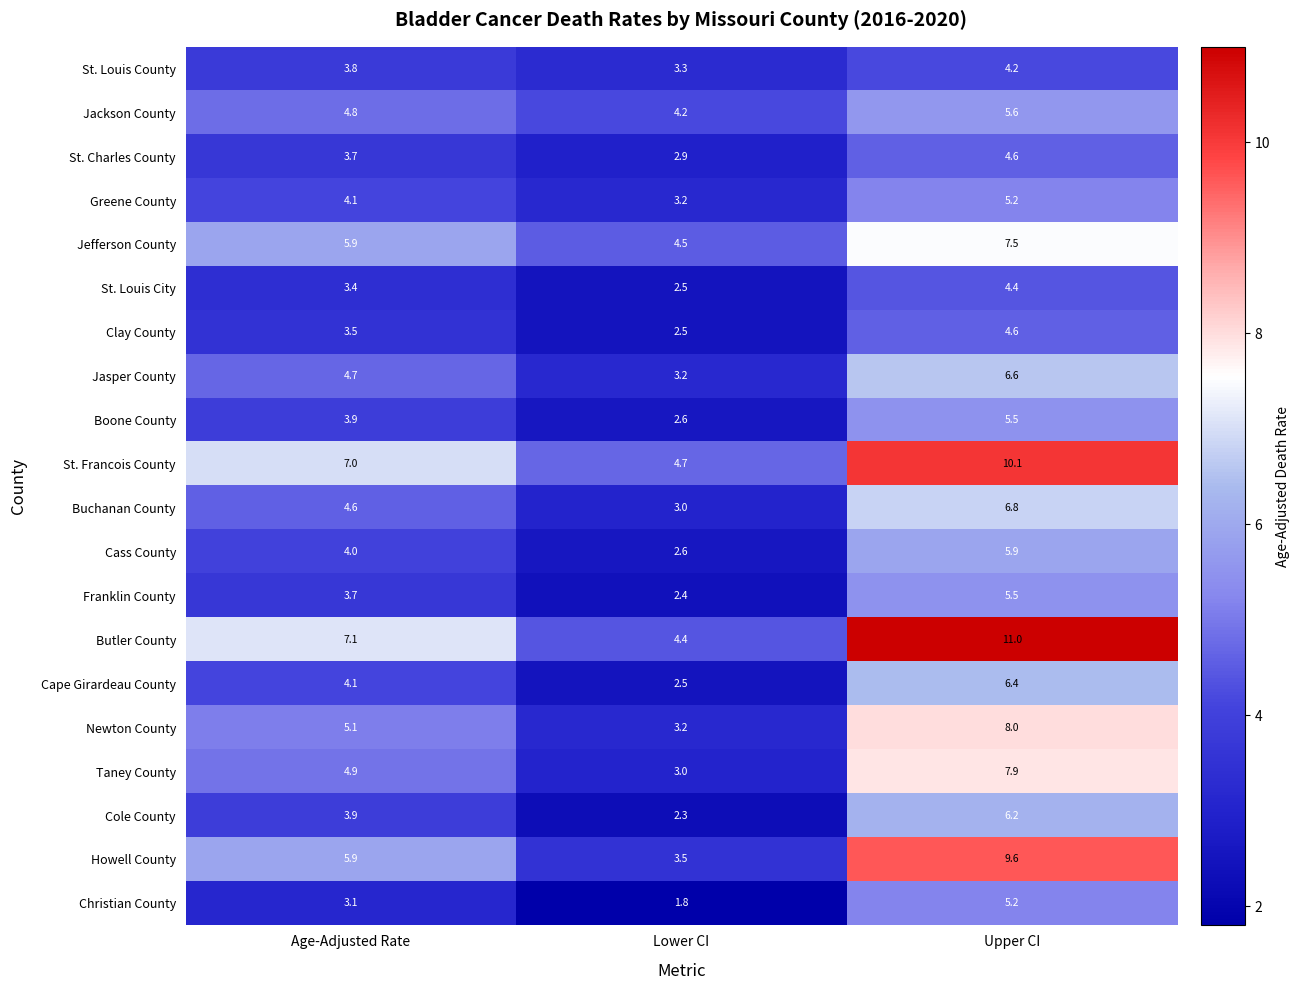

What is the maximum value shown in the chart?

11.0